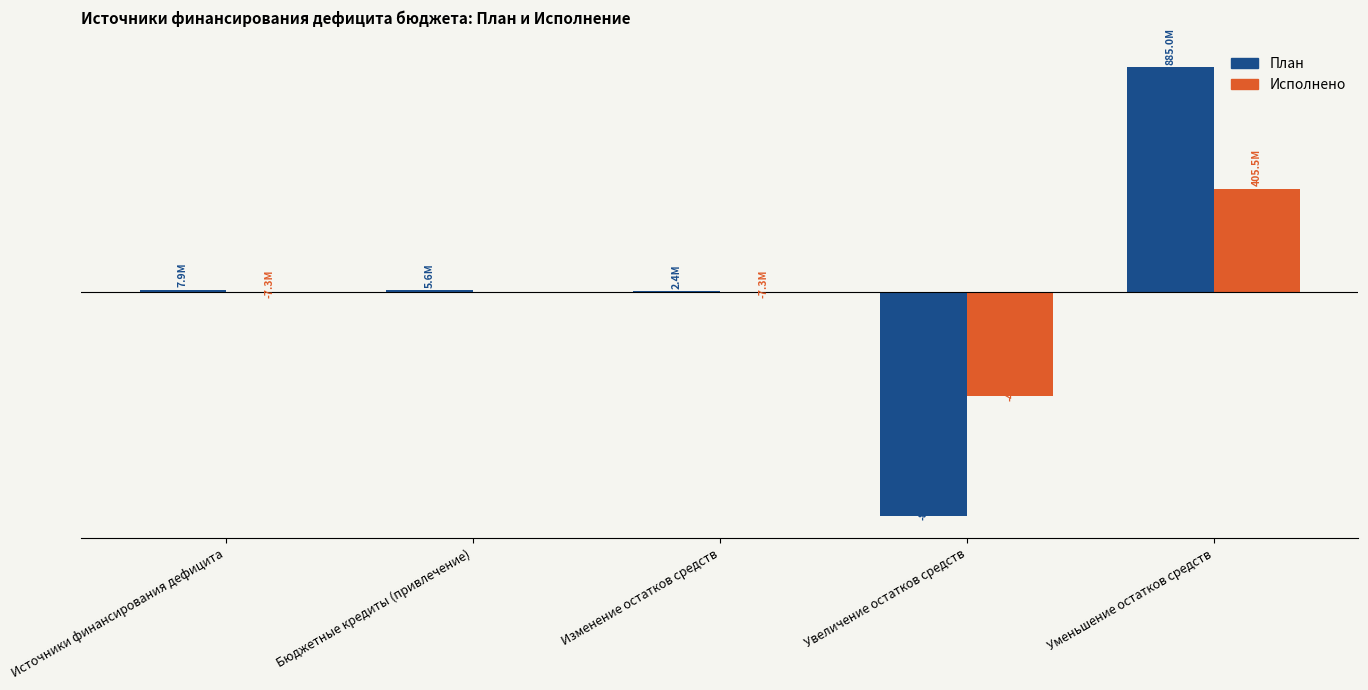

What are all the series names shown in the legend?

План, Исполнено